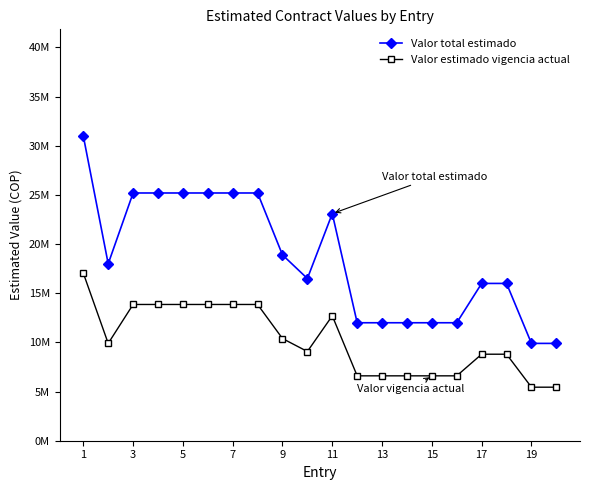

What are all the series names shown in the legend?

Valor total estimado, Valor estimado vigencia actual